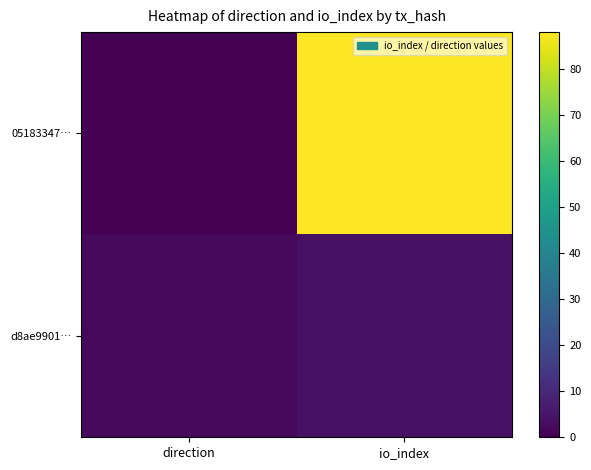

Reading left to right, what are all the values shown in this chart?

05183347…: direction=0	io_index=88
d8ae9901…: direction=2	io_index=4